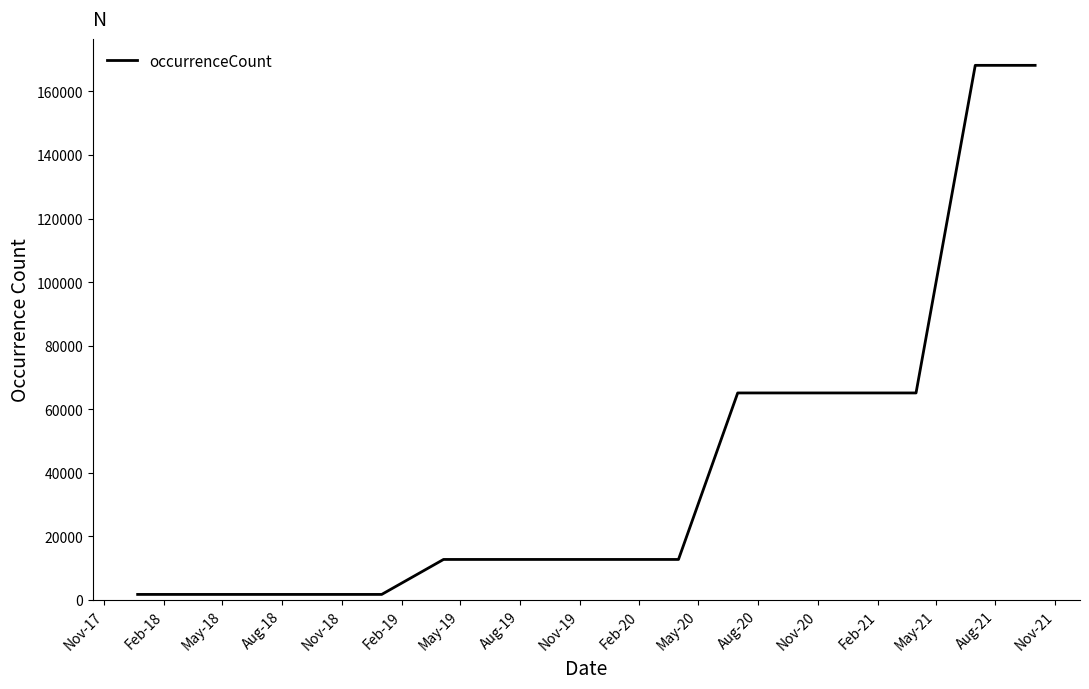

Is this an area chart (filled region under the line)?

No